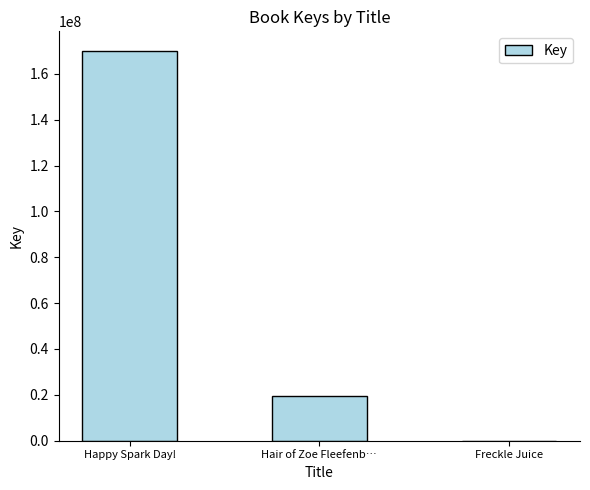

Reading left to right, what are all the values shown in this chart?

170023933	19317830	6152